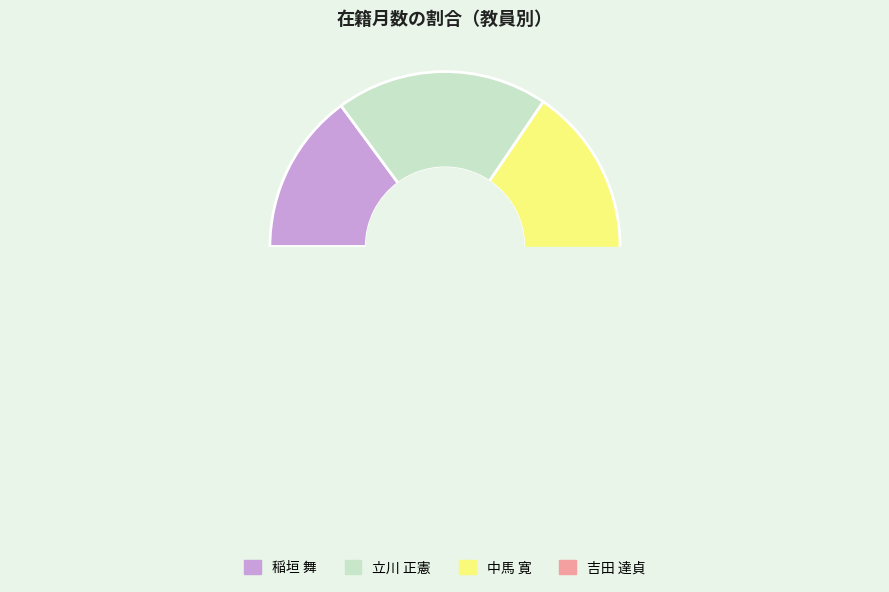

Which category has the smallest portion of the pie?

稲垣 舞